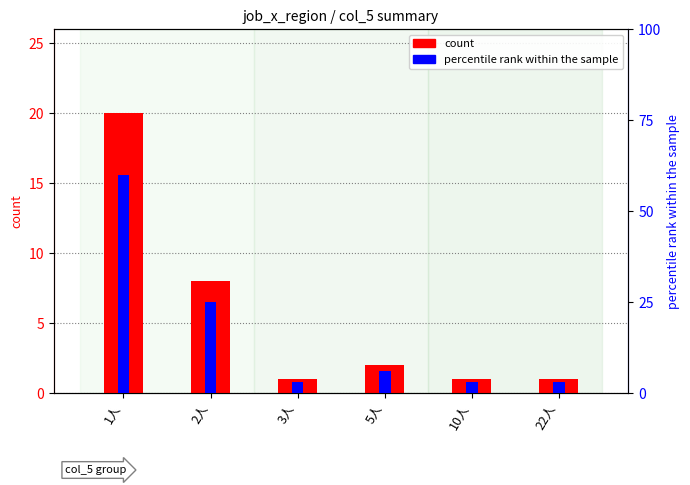

How many bars are there in total?

12